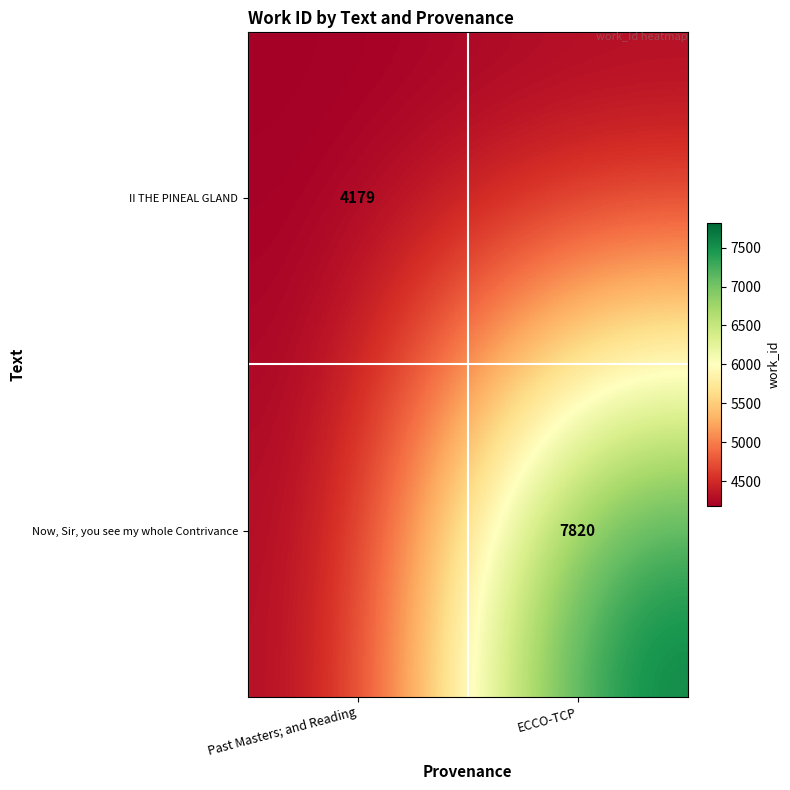

At how many categories does at least one series exceed 6044?

1